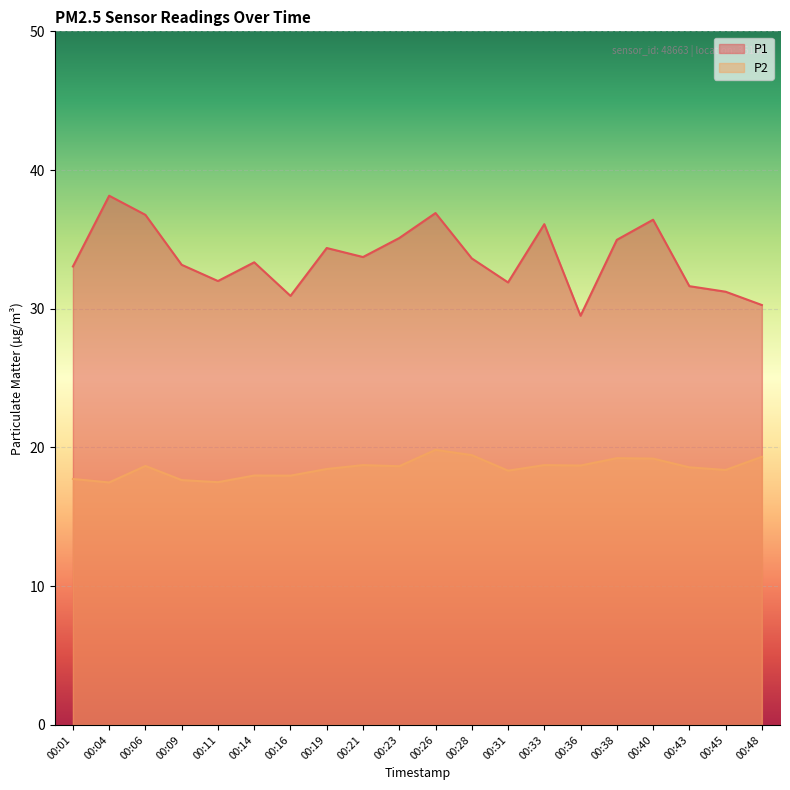

Rank the series at 00:36 from highest to lowest value.

P1, P2